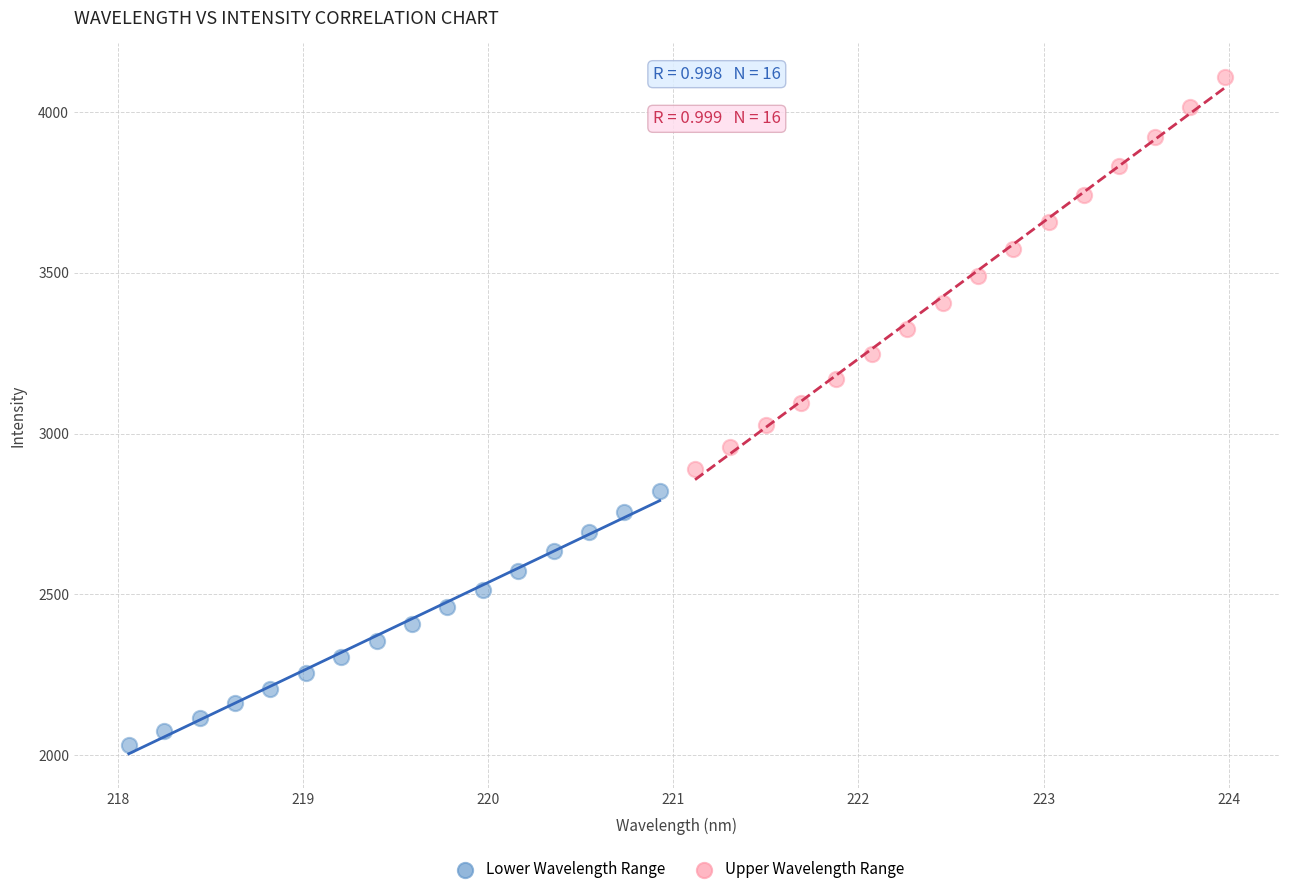

Which series reaches the minimum Y coordinate?

Lower Wavelength Range